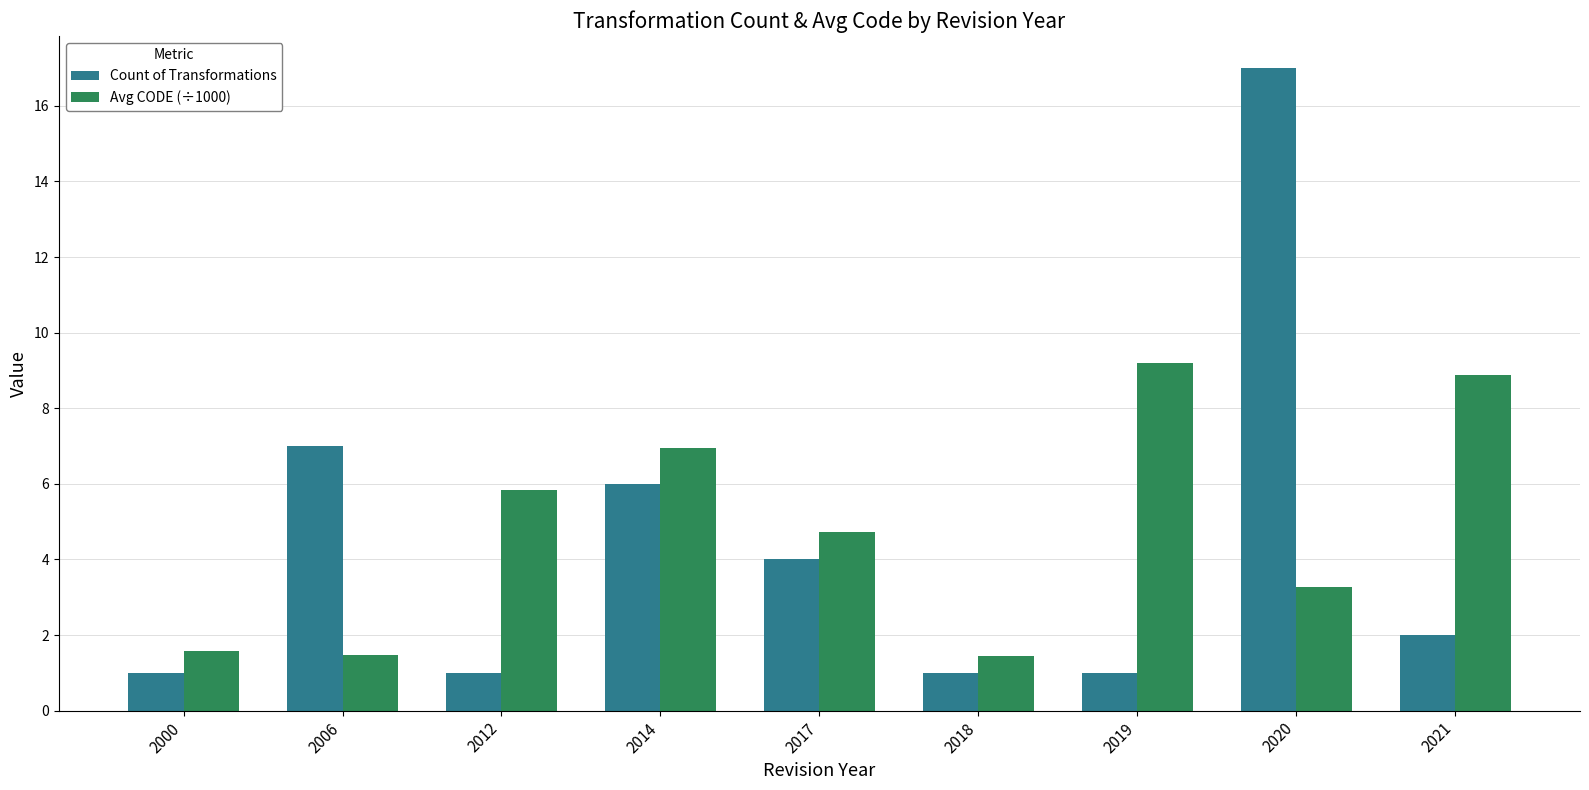

Rank the series at 2021 from highest to lowest value.

Avg CODE (÷1000), Count of Transformations